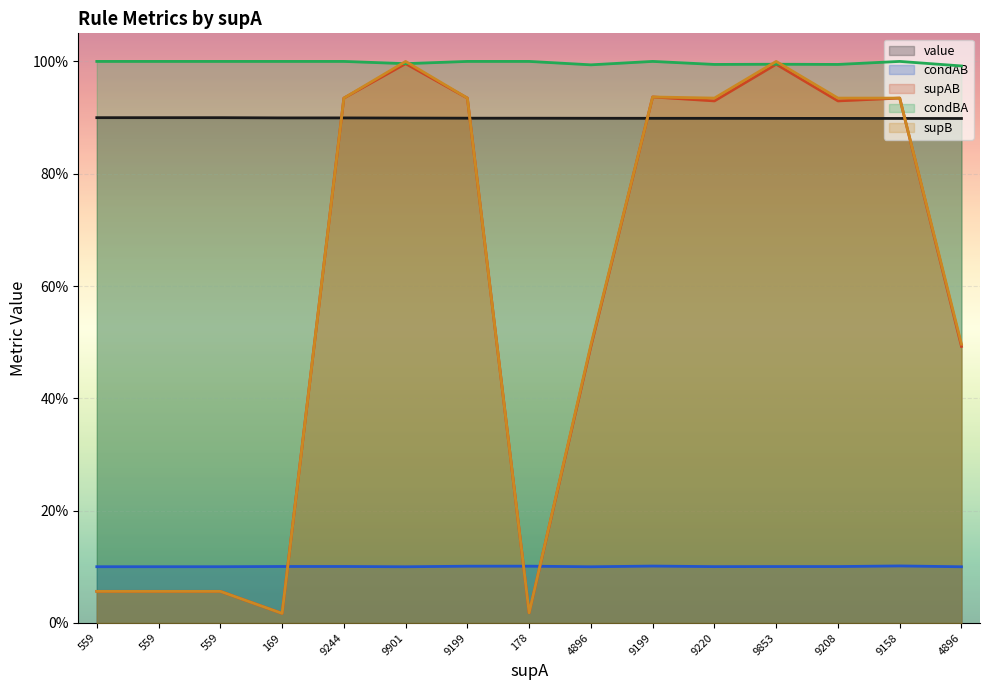

At how many categories does at least one series exceed 0?

15